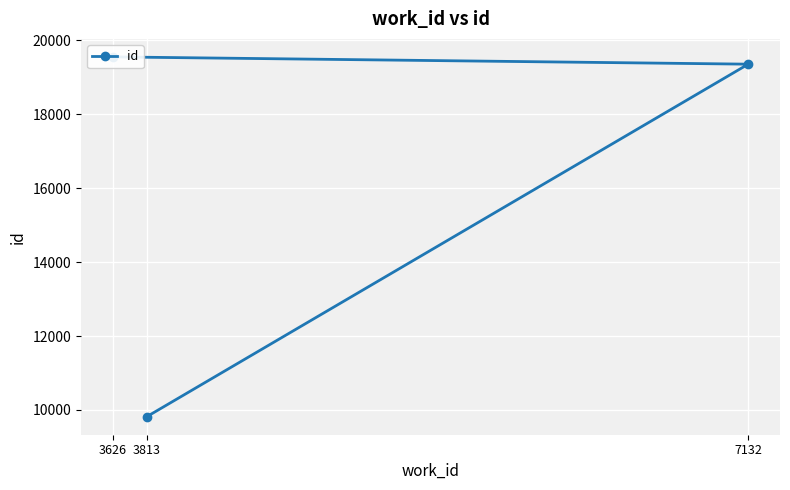

At which category does the chart reach its minimum across all series?

3813